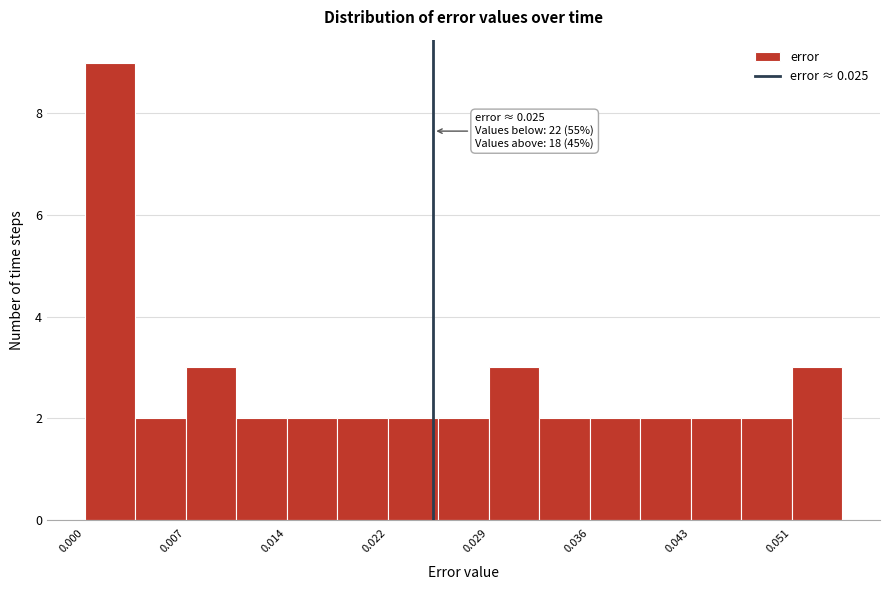

Read against the x-axis, roughly where is the centre of the tallest bar?

0.002